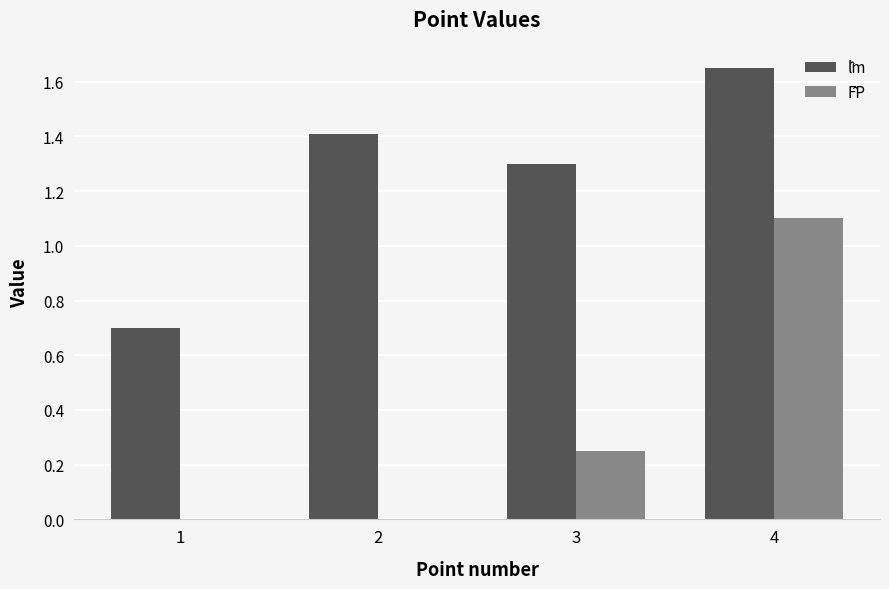

At which category is the sum across all series the highest?

4